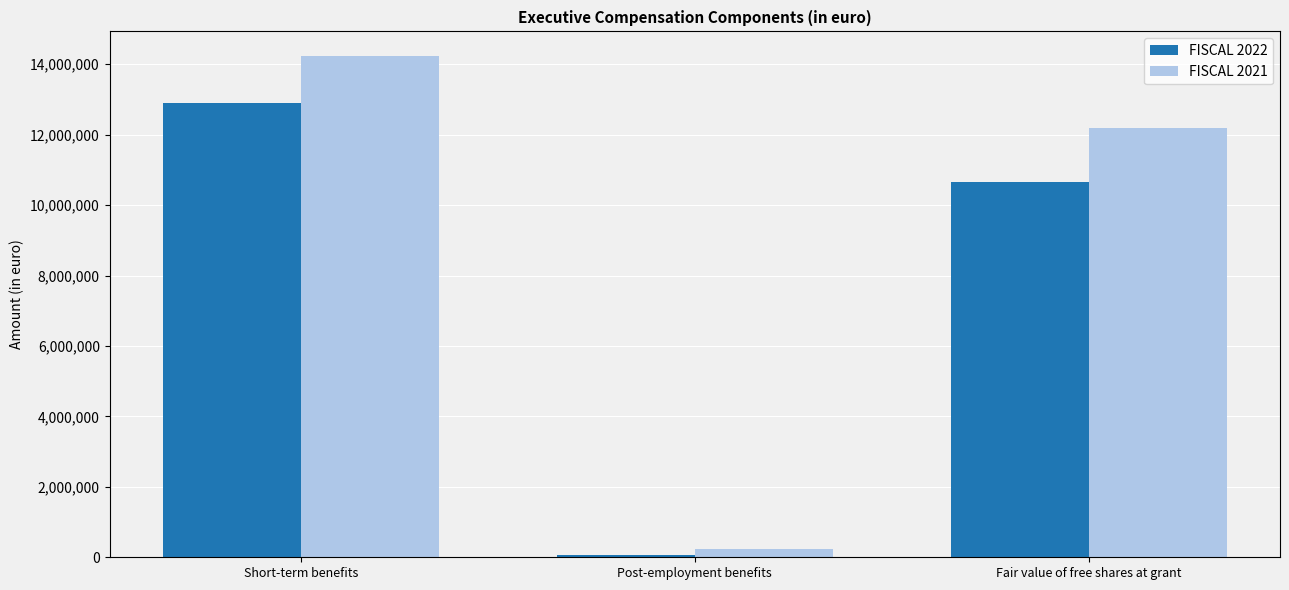

Which series has the largest range (max minus min)?

FISCAL 2021